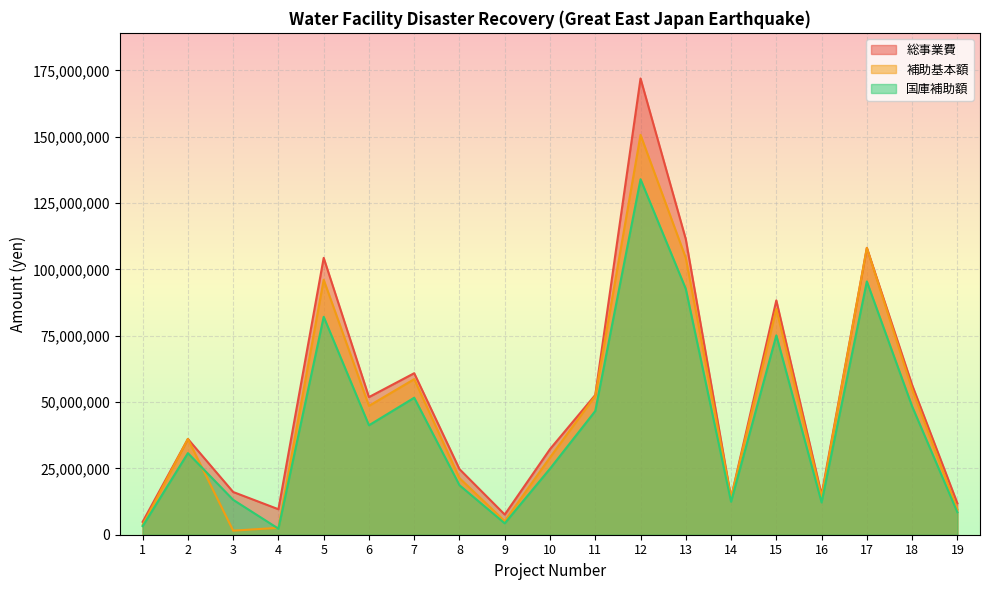

Where is the first local maximum for 補助基本額?

2